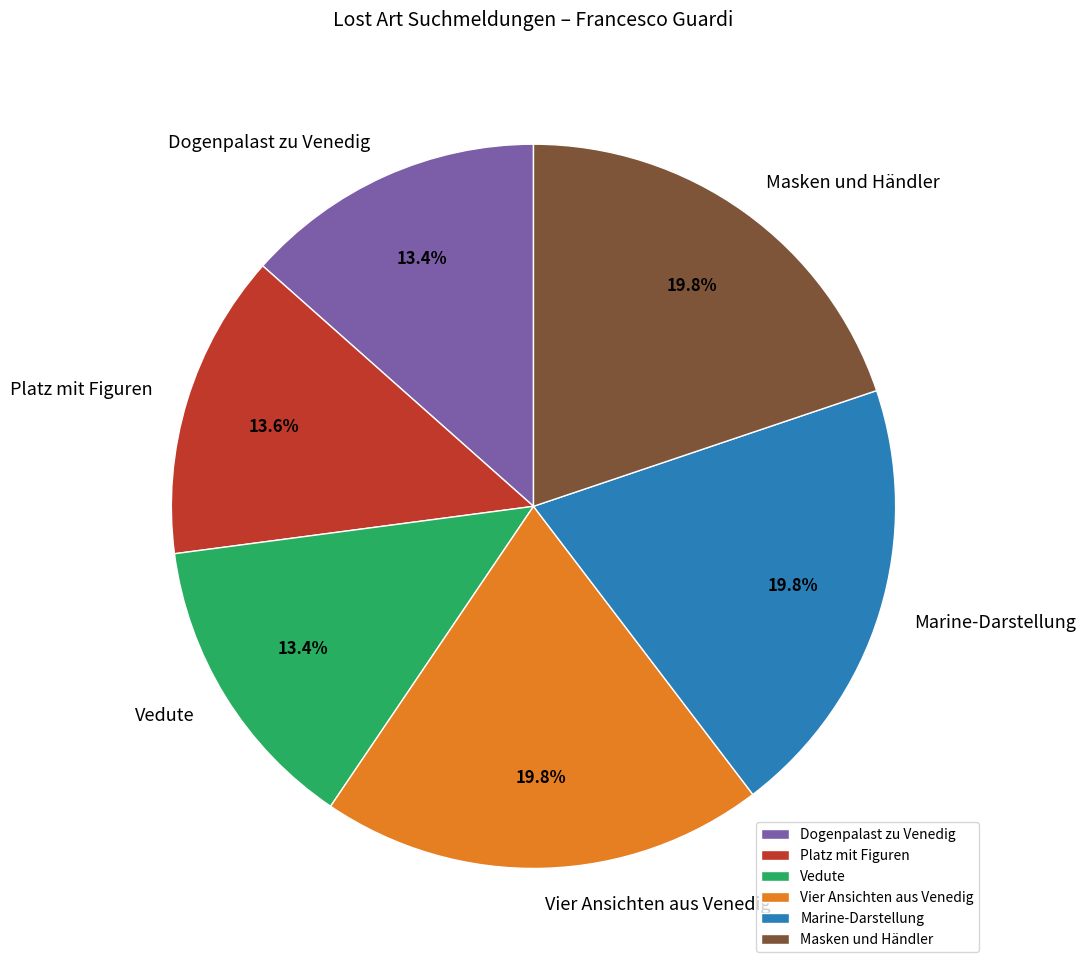

Is the sum of Platz mit Figuren and Marine-Darstellung greater than half?

No